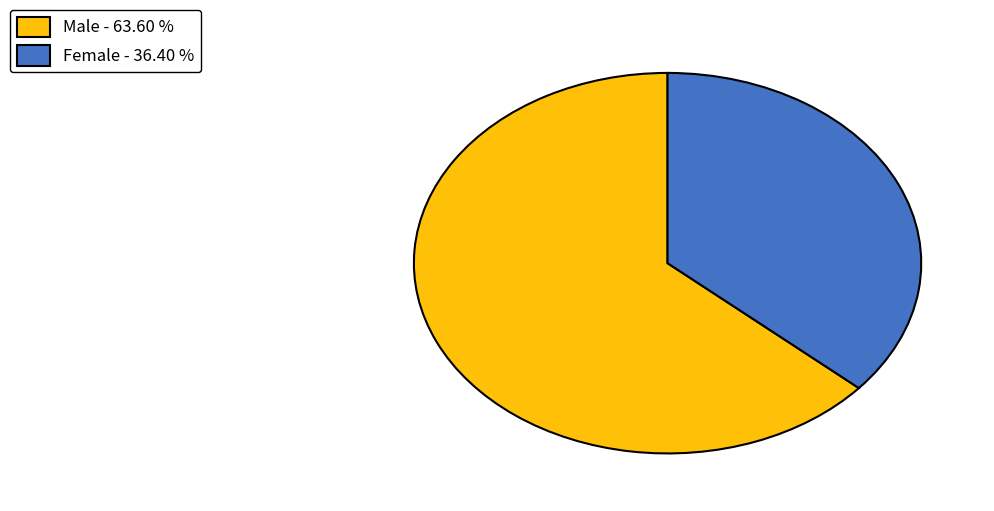

The Male slice represents 68% of the pie. True or false?

False